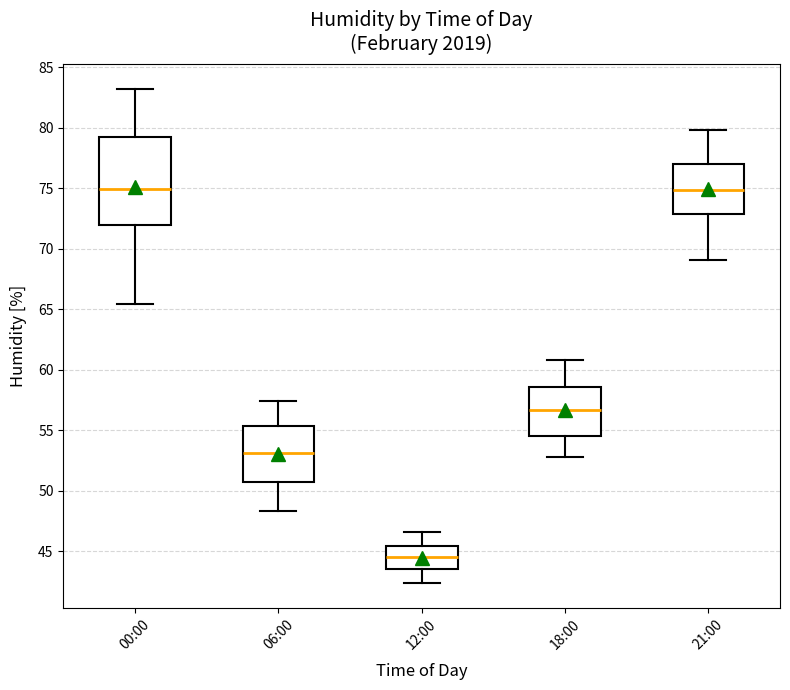

Which box is the tallest, from its lower edge to its upper edge?

00:00